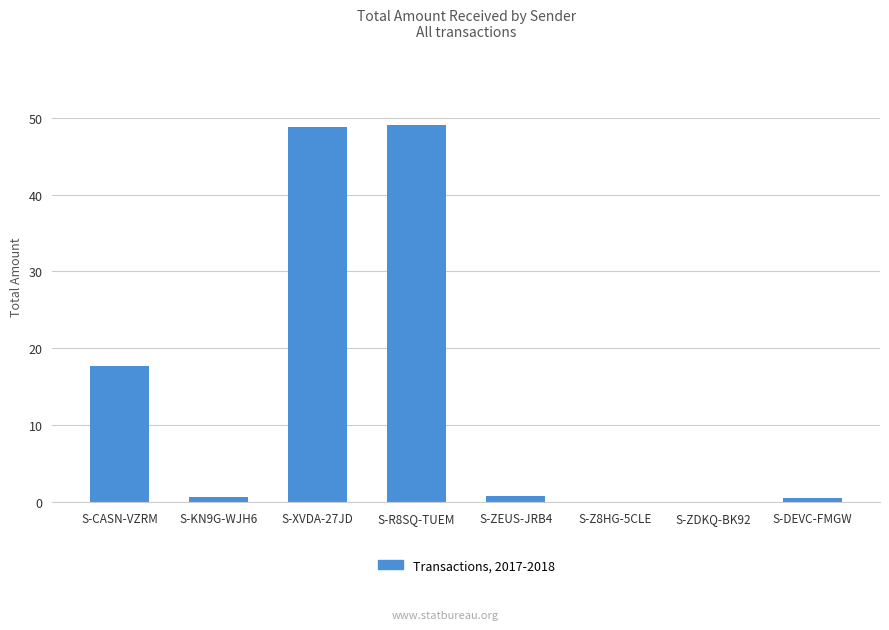

Is it true that the value at S-CASN-VZRM is 17.6?

True